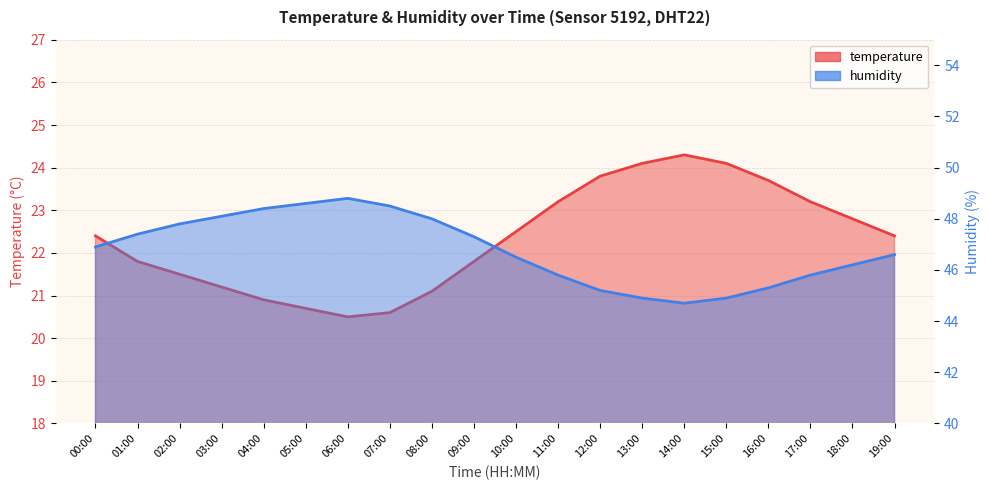

Which has a higher value, 08:00 or 04:00?

08:00